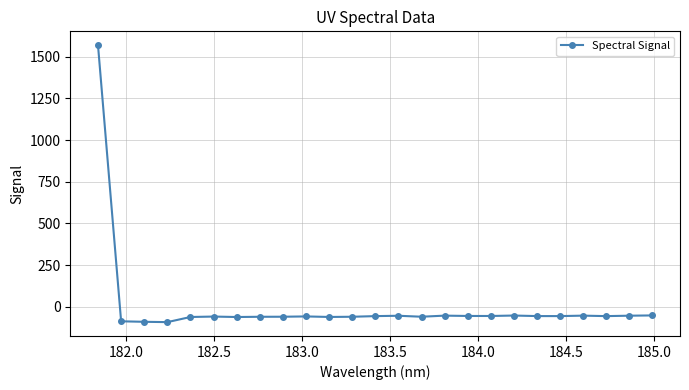

What is the value of the 7th point from the left?

-62.2